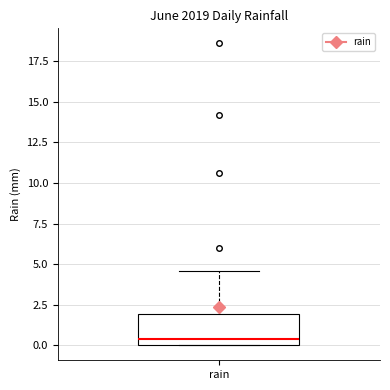

Transcribe this box plot: give where the median line is, the range the box spans, and where the two whiskers end, as read against the y-axis. The values are not printed on the chart, so give them approximately, as read against the axis.

median 0.5, box 0.0 to 2.0, whiskers 0.0 to 4.5